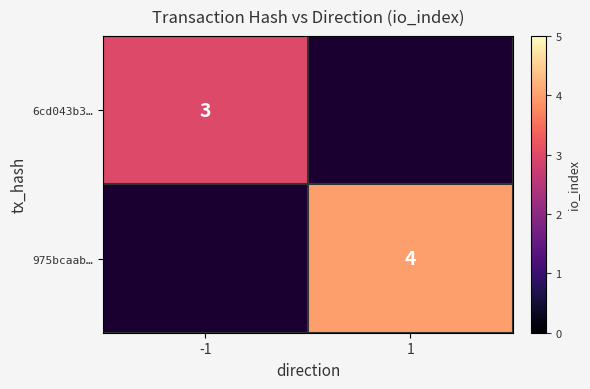

Is it true that 6cd043b3… equals 3 at -1?

True